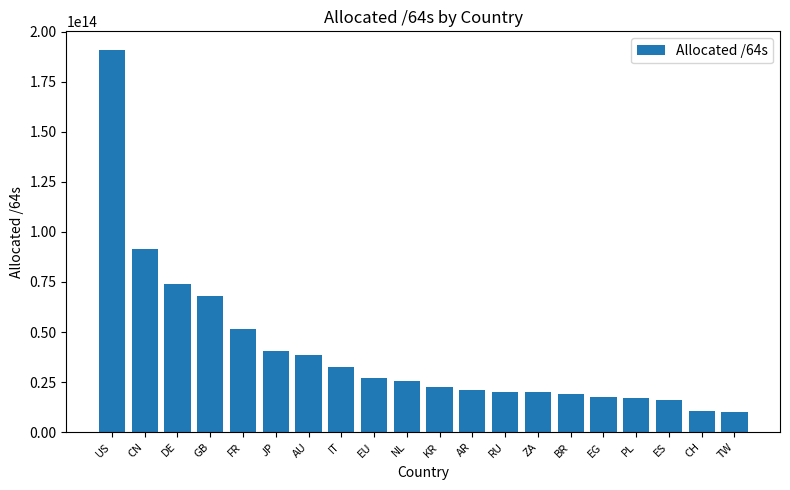

What position from the left is AU?

7